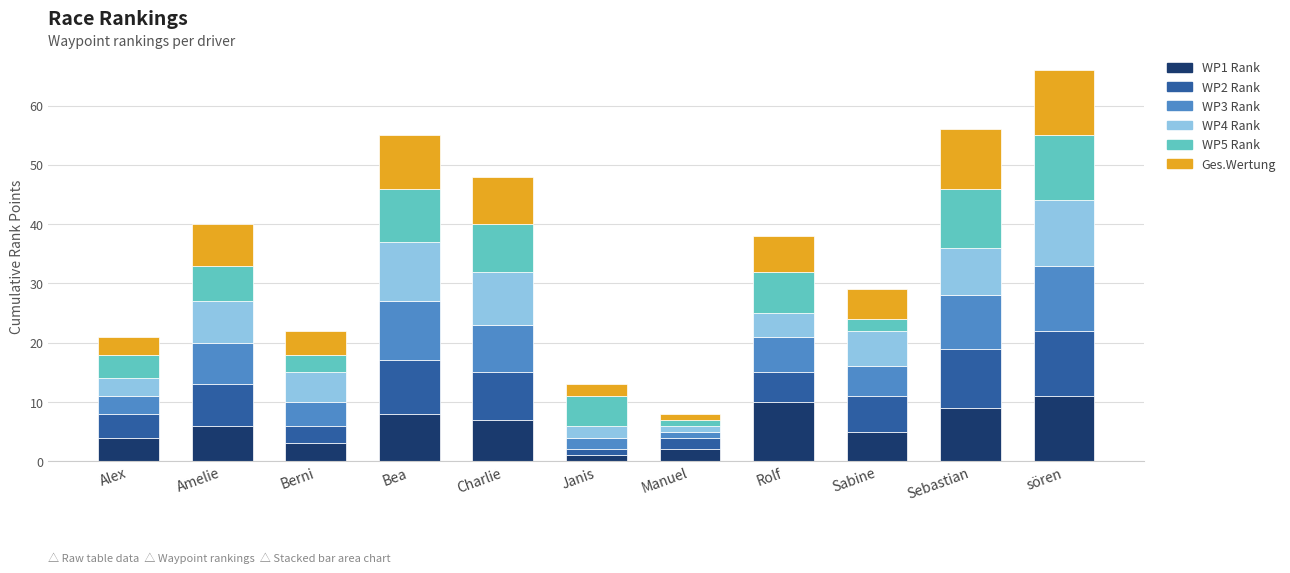

What is the total value across all series at Rolf?

38